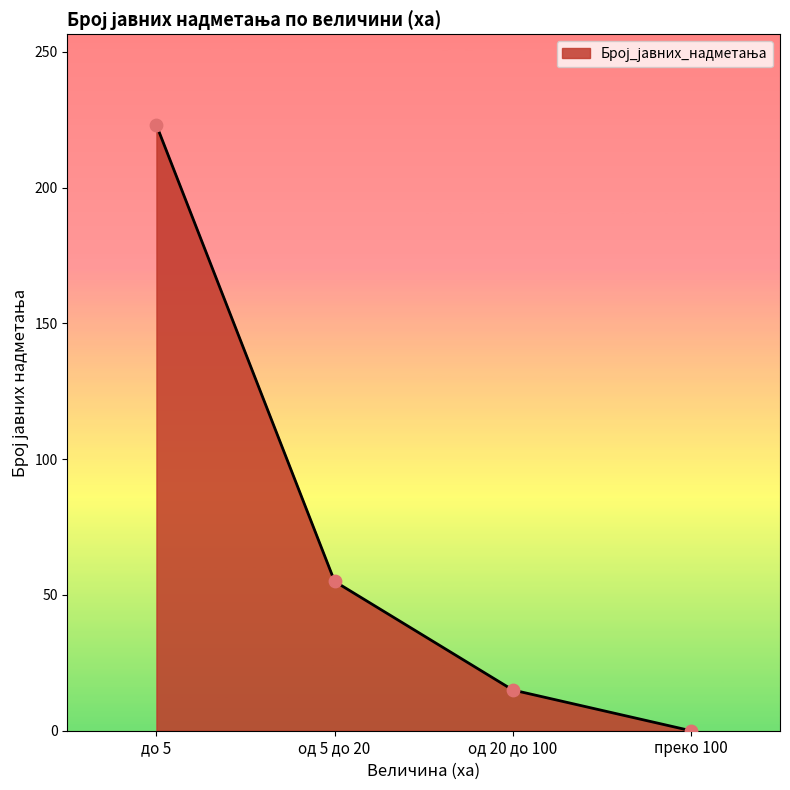

Which has a higher value, од 20 до 100 or до 5?

до 5